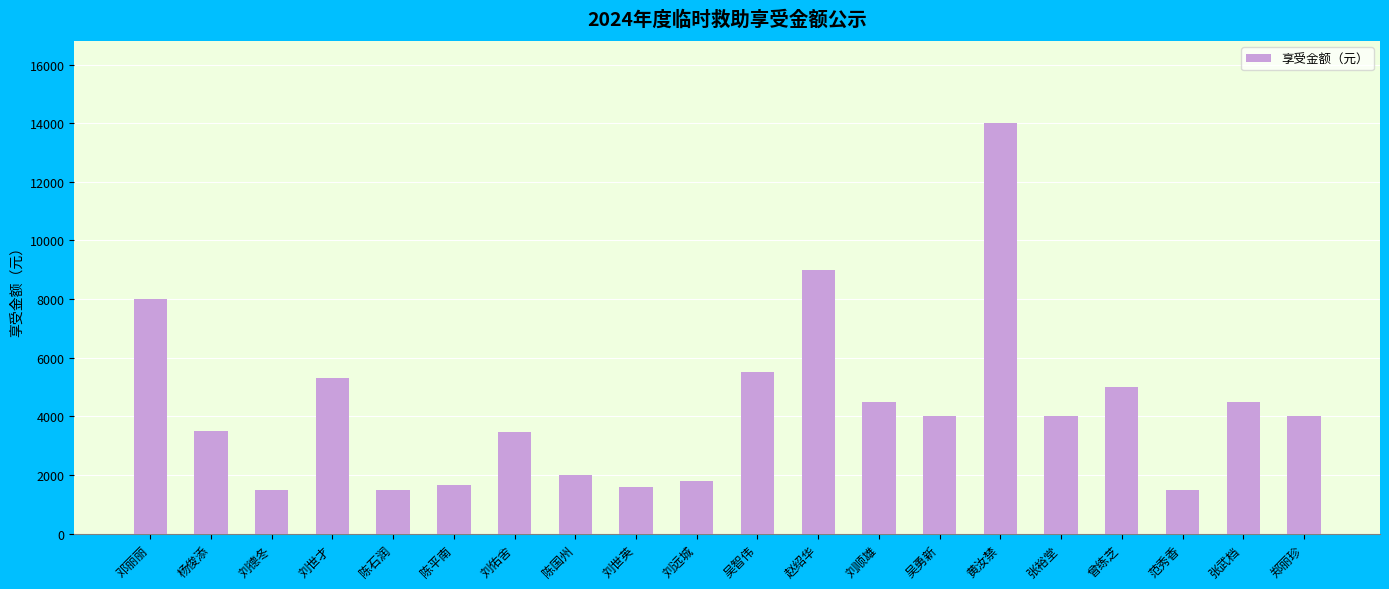

True or false: the data shows 2521 at 刘顺雄.

False